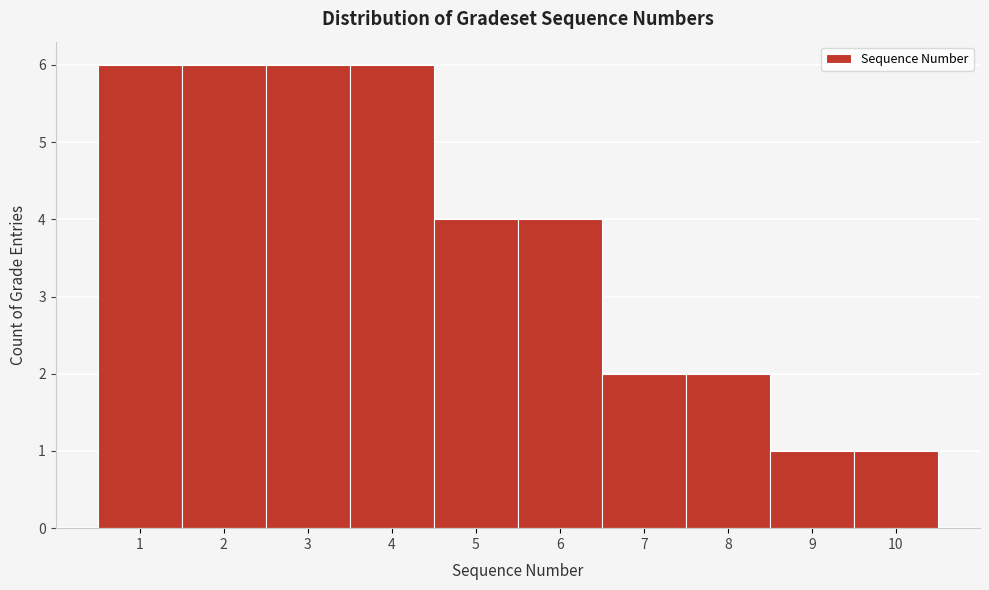

Reading left to right, list every bar in this chart as the range it spans on the x-axis followed by its height. The values are not printed on the chart, so give them approximately, as read against the axis.

0.5 to 1.5: 6
1.5 to 2.5: 6
2.5 to 3.5: 6
3.5 to 4.5: 6
4.5 to 5.5: 4
5.5 to 6.5: 4
6.5 to 7.5: 2
7.5 to 8.5: 2
8.5 to 9.5: 1
9.5 to 10.5: 1